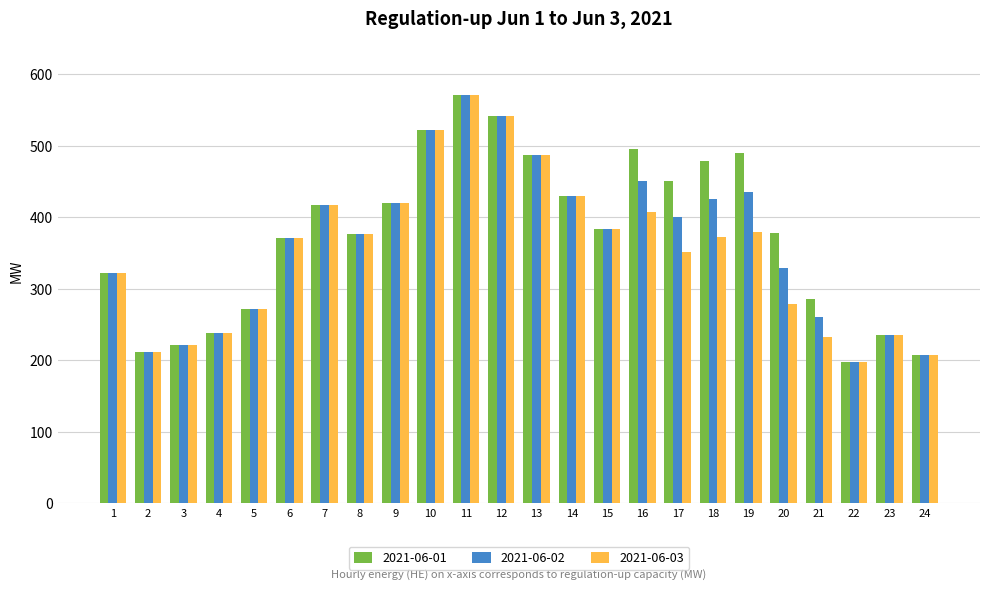

How many categories are shown in the chart?

24